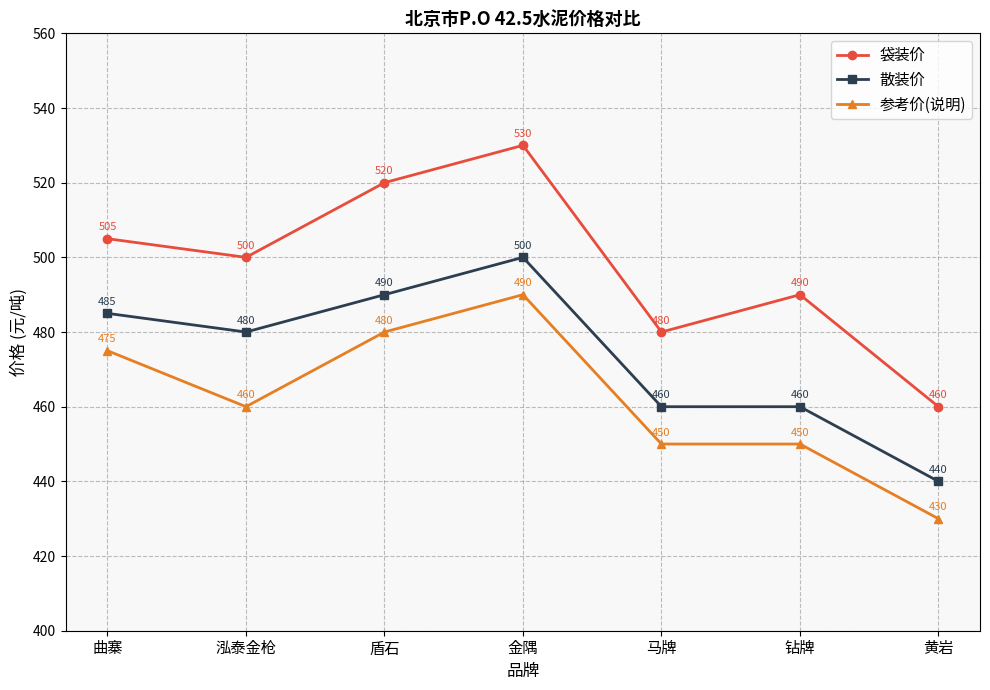

List the labels in order of 袋装价 value, largest first.

金隅, 盾石, 曲寨, 泓泰金枪, 钻牌, 马牌, 黄岩